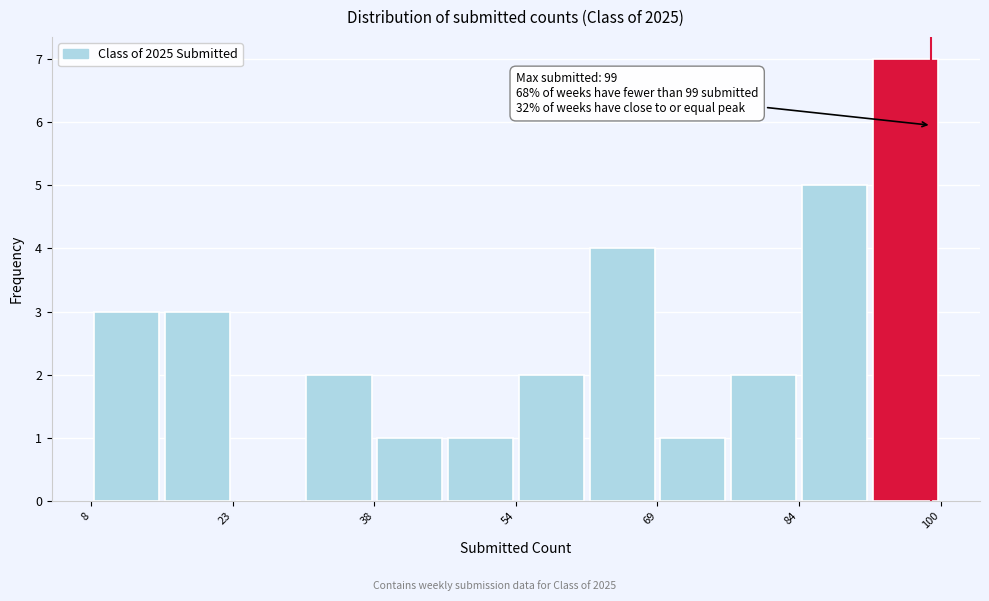

Around what value on the x-axis is the tallest bar? Give the approximate position of its centre, as read against the axis.

96